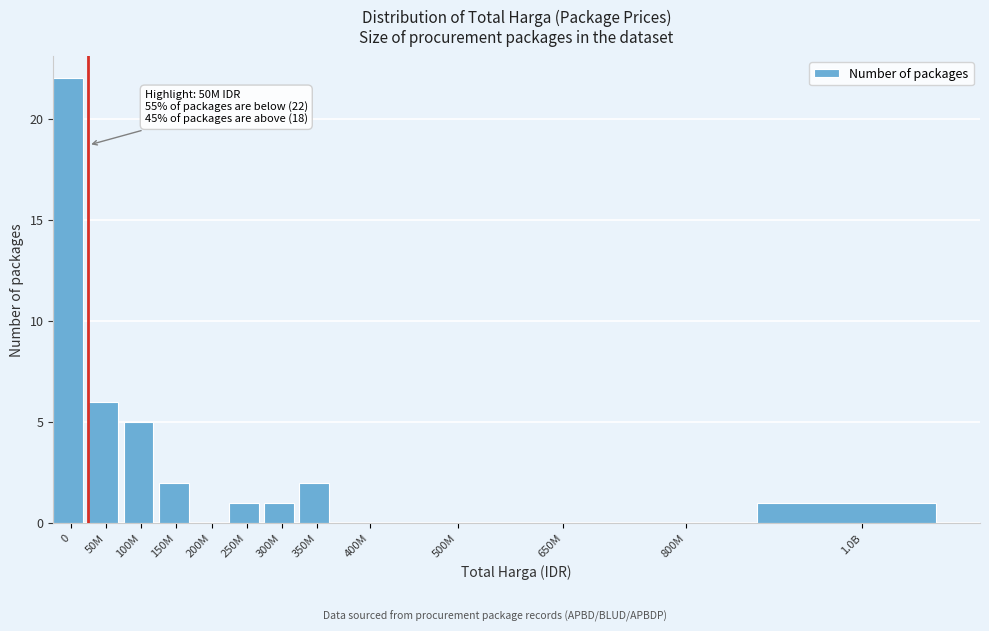

Reading left to right, extract all data points from this chart.

0=22	50M=6	100M=5	150M=2	200M=0	250M=1	300M=1	350M=2	400M=0	500M=0	650M=0	800M=0	1.0B=1